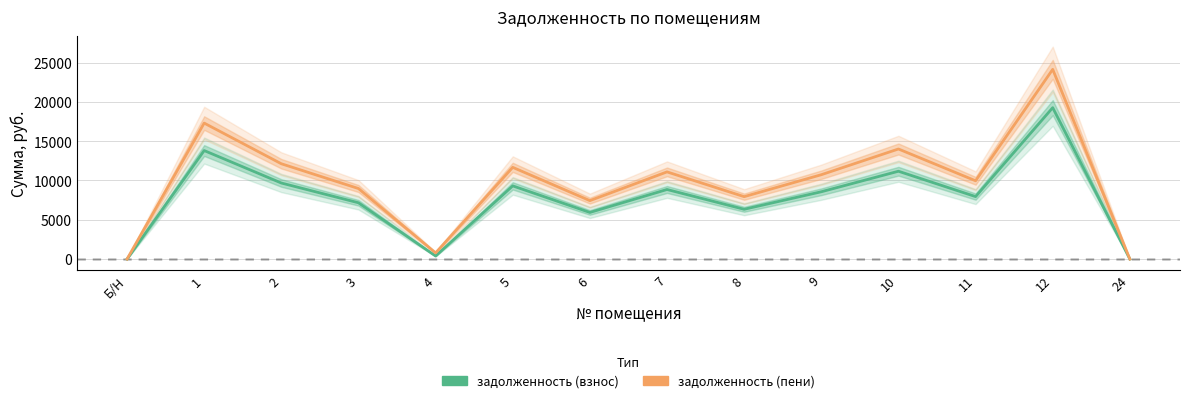

How many interior local valleys does the задолженность (взнос) series have?

4